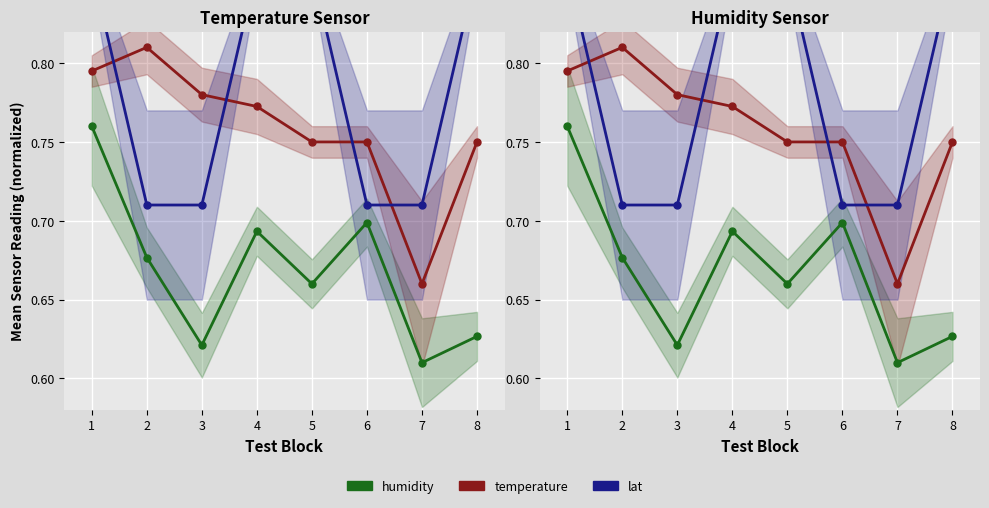

What is the maximum value shown in the chart?

0.9